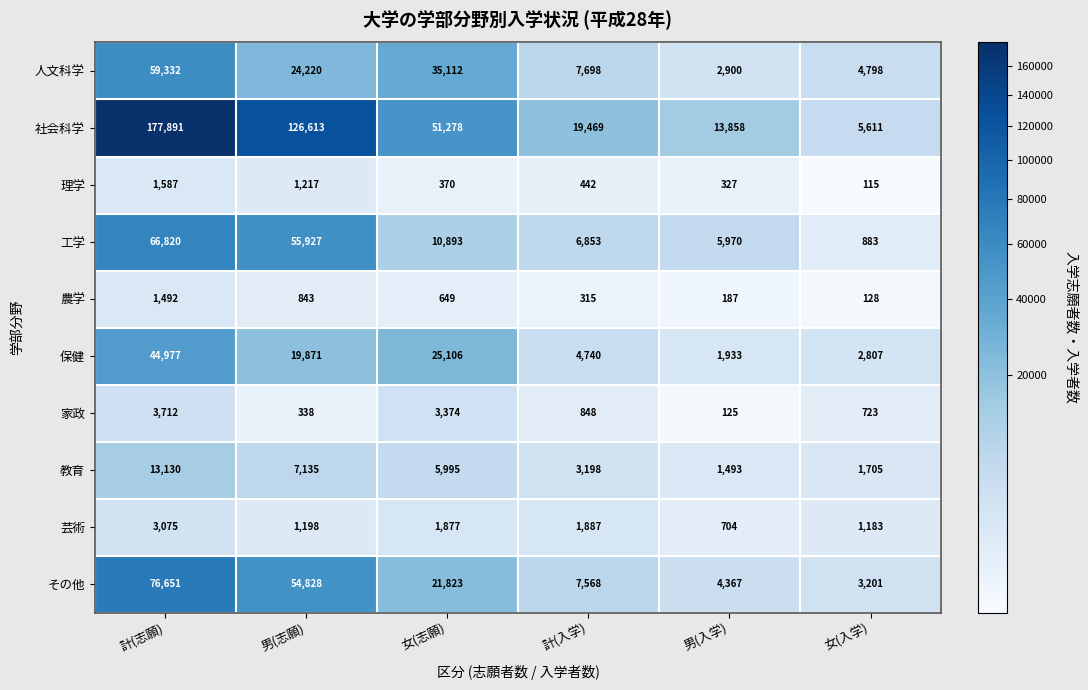

What is the average value of the 家政 series?

1520